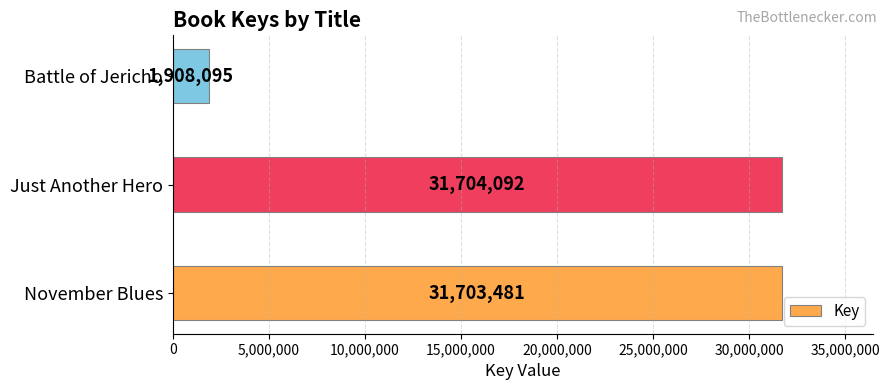

How many categories are shown in the chart?

3